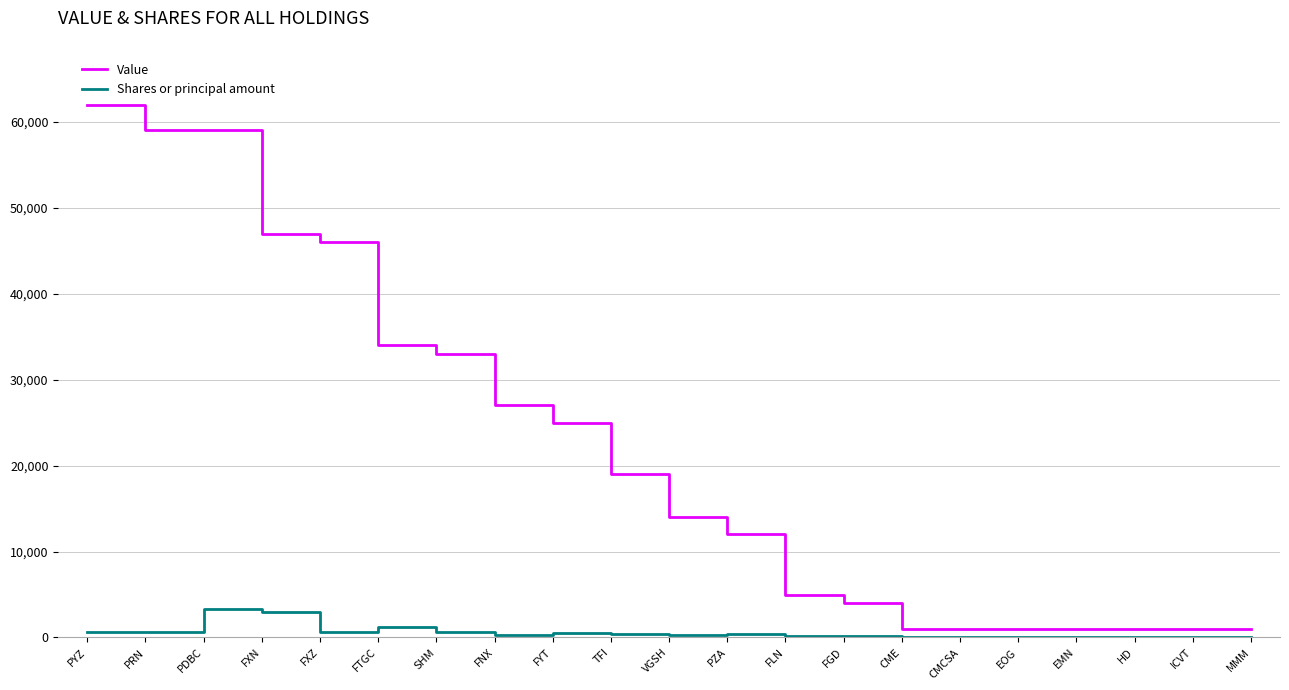

Count the number of data series in this chart.

2